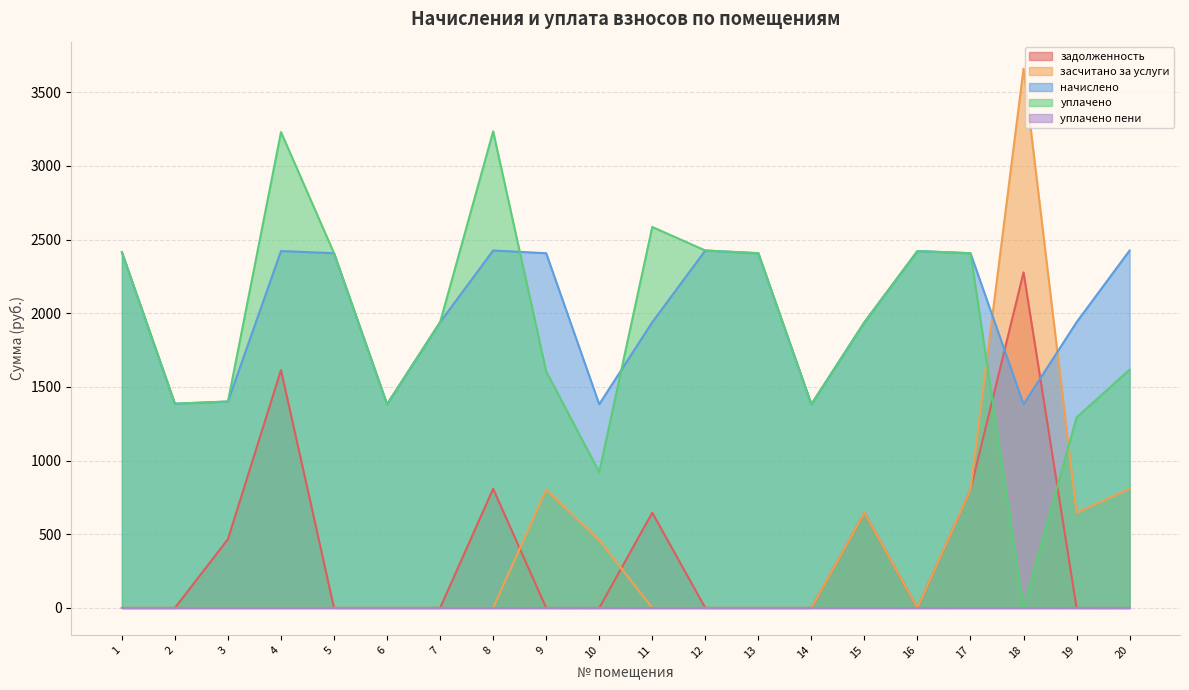

The уплачено series shows 1605.1 at 9. True or false?

True